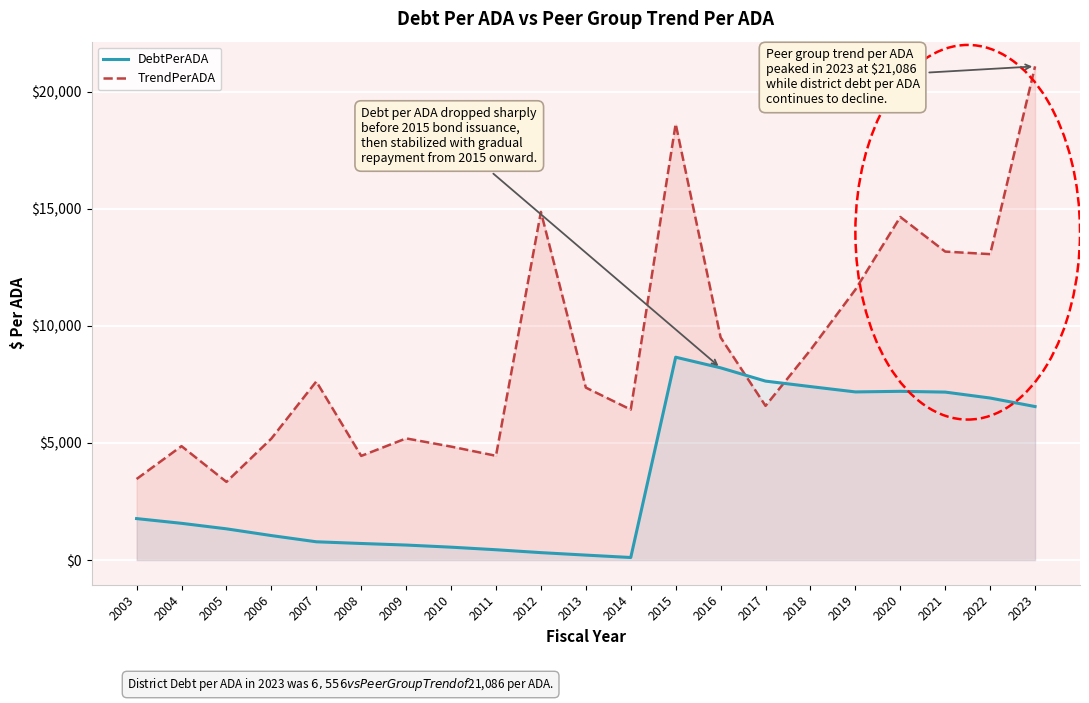

Between 2006 and 2011, which series saw the biggest shift?

TrendPerADA